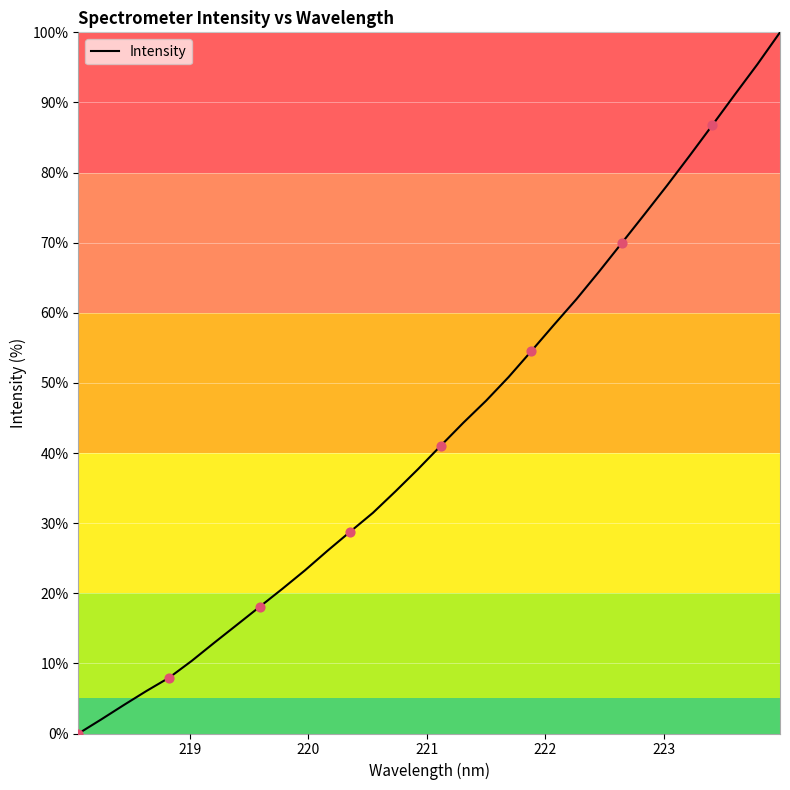

What is the maximum value shown in the chart?

100.0